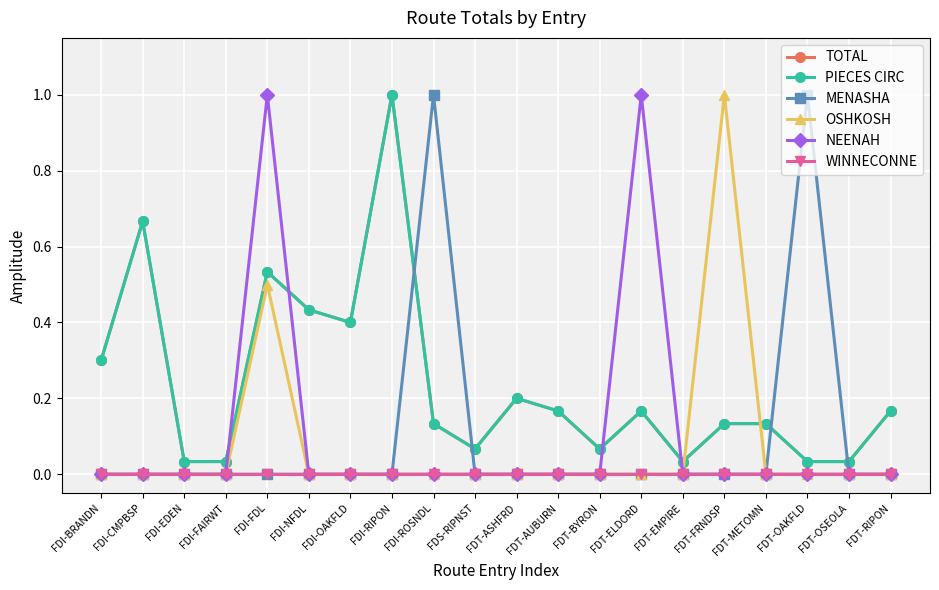

How many interior local peaks does the NEENAH series have?

2